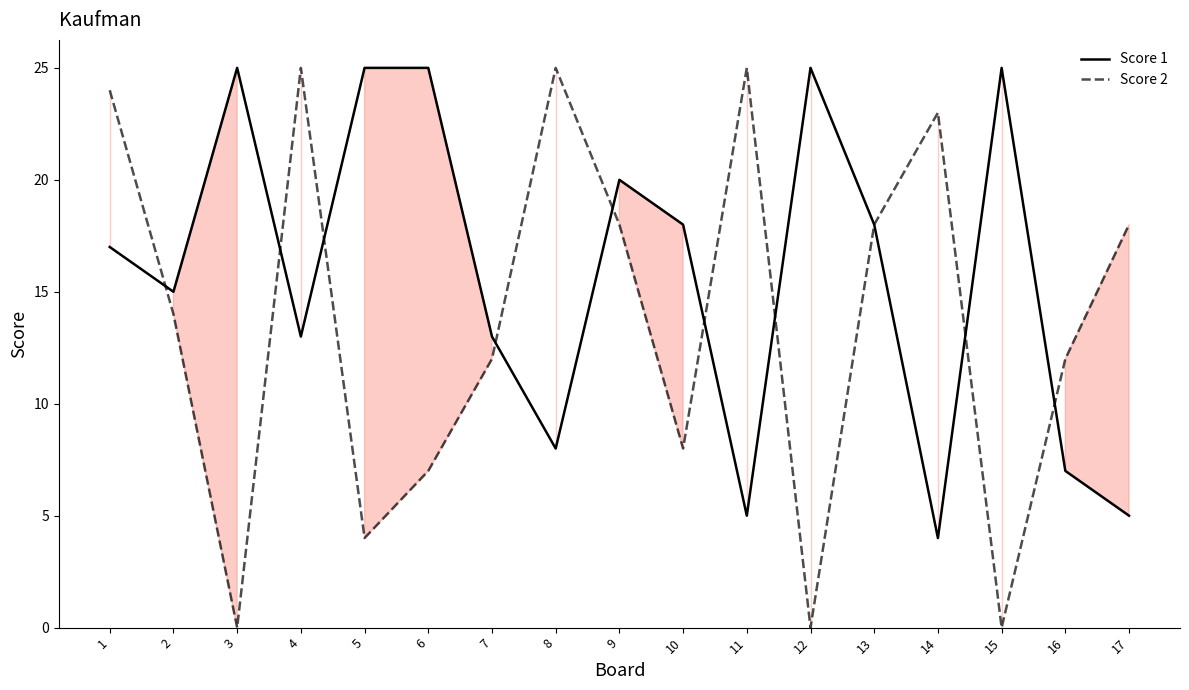

How many interior local valleys does the Score 2 series have?

5